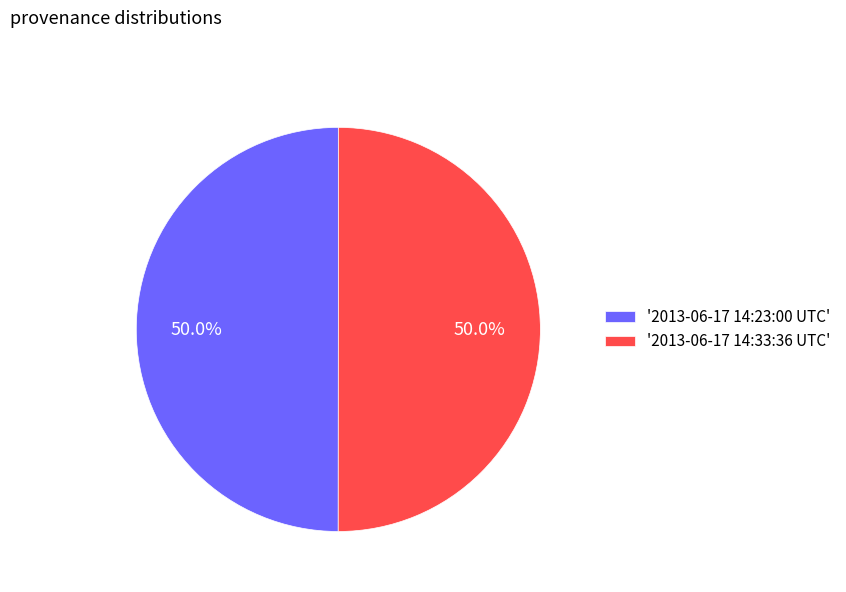

What percentage do '2013-06-17 14:23:00 UTC' and '2013-06-17 14:33:36 UTC' together represent?

100.0%